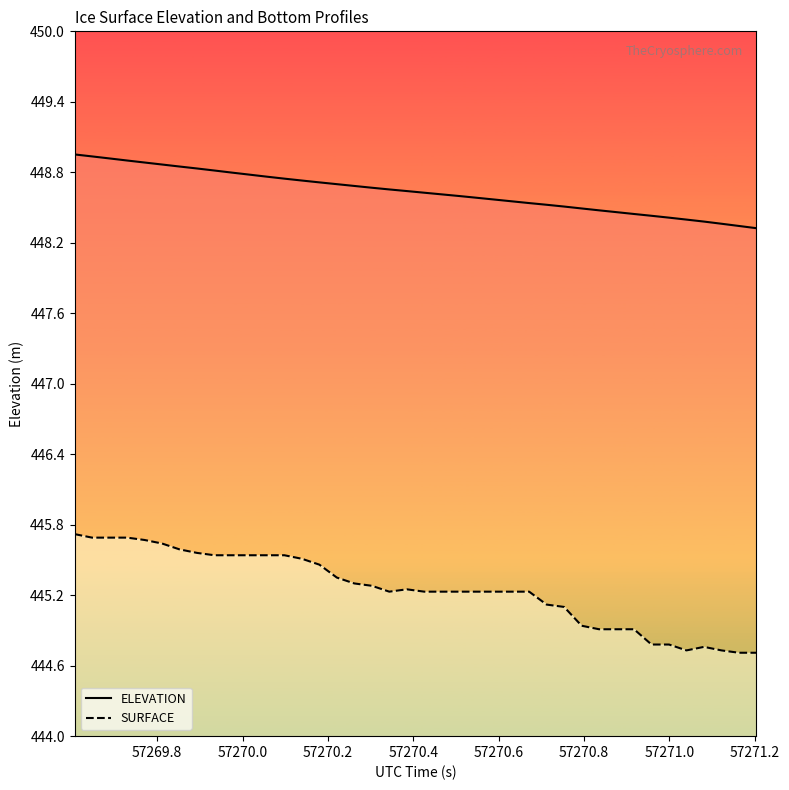

What are all the series names shown in the legend?

ELEVATION, SURFACE